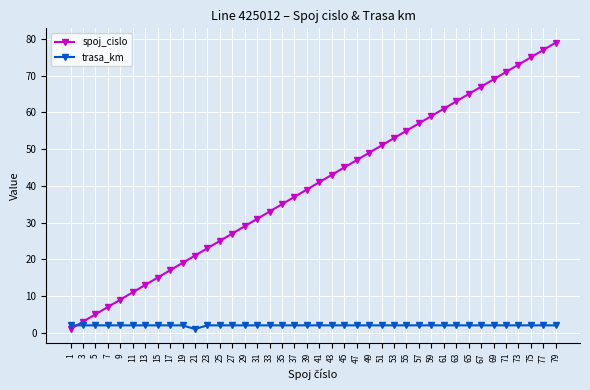

True or false: spoj_cislo has more than 2 interior local peaks.

False